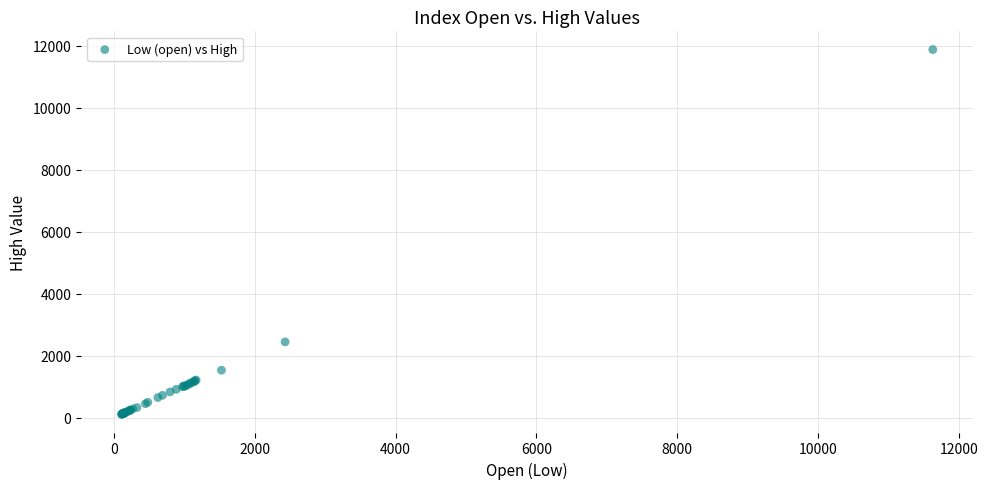

What Y value in the scatter plot is closest to 5991?

2442.2